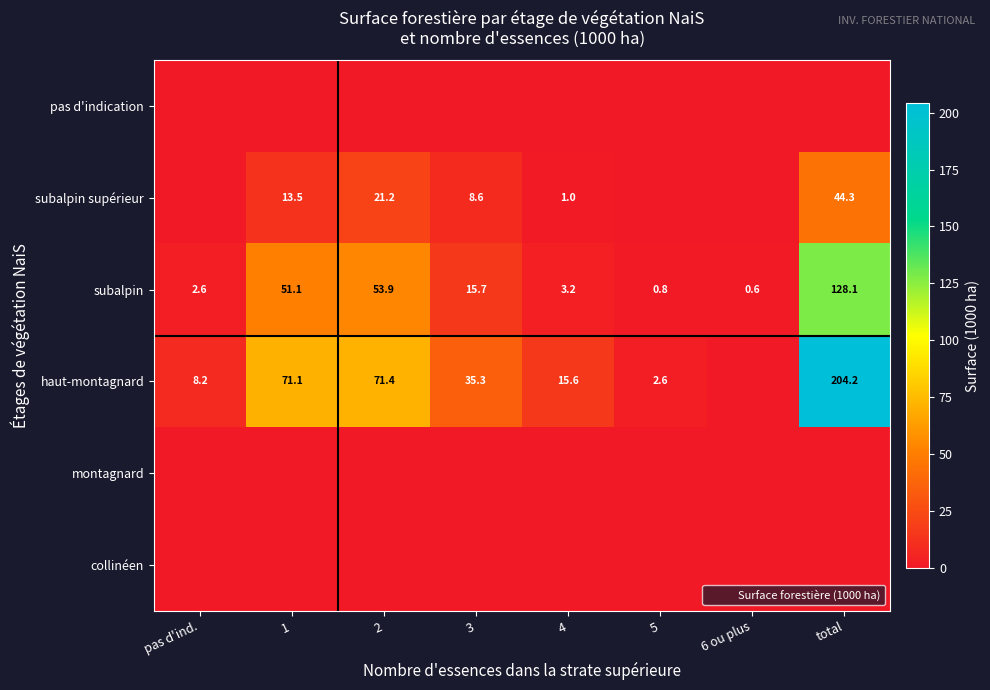

Which category has the lowest value in the haut-montagnard series?

6 ou plus